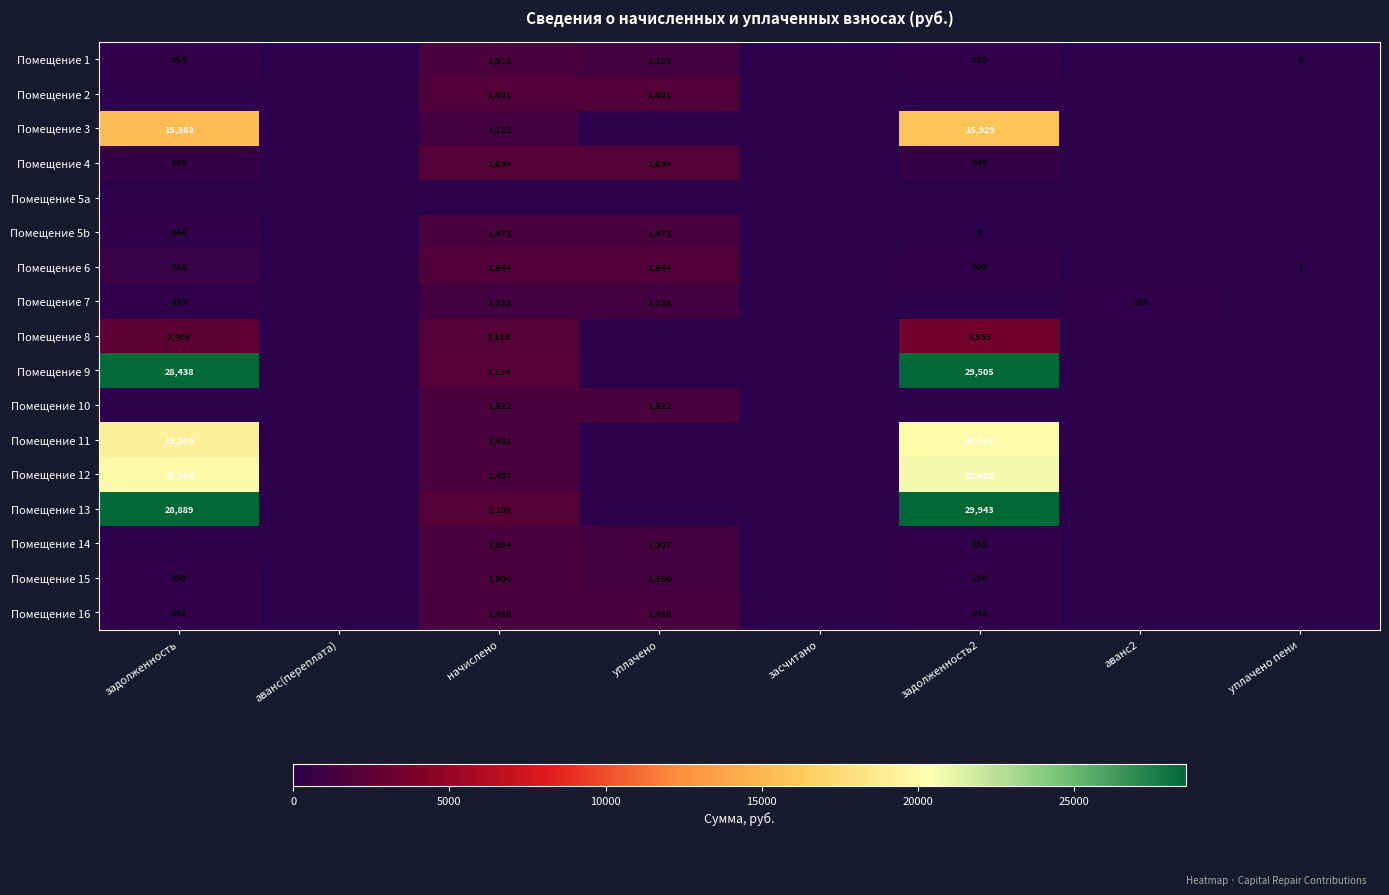

Is it true that Помещение 8 equals 2116 at начислено?

True